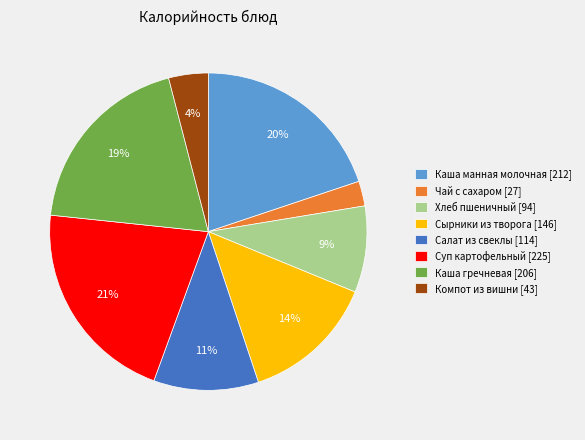

To the nearest percent, what is the average slice percentage?

12%